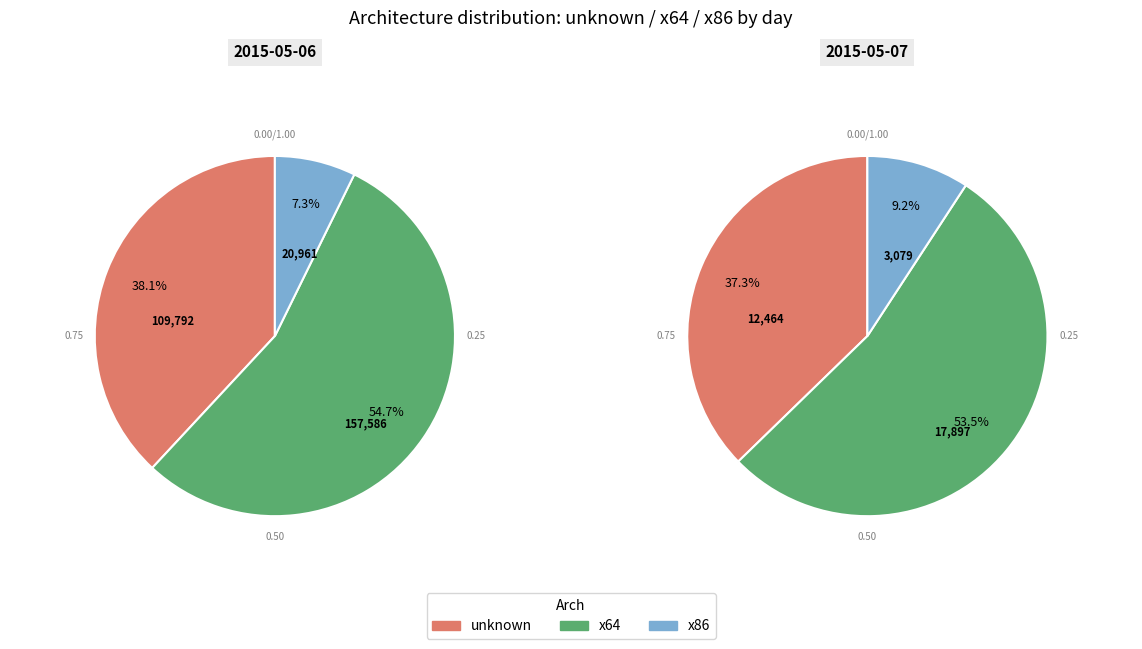

Rank the categories by x64 value from lowest to highest.

2015-05-07, 2015-05-06